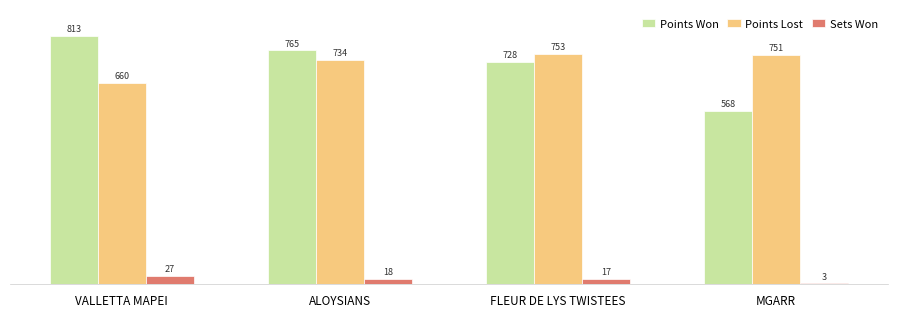

At which category does the chart reach its peak across all series?

VALLETTA MAPEI